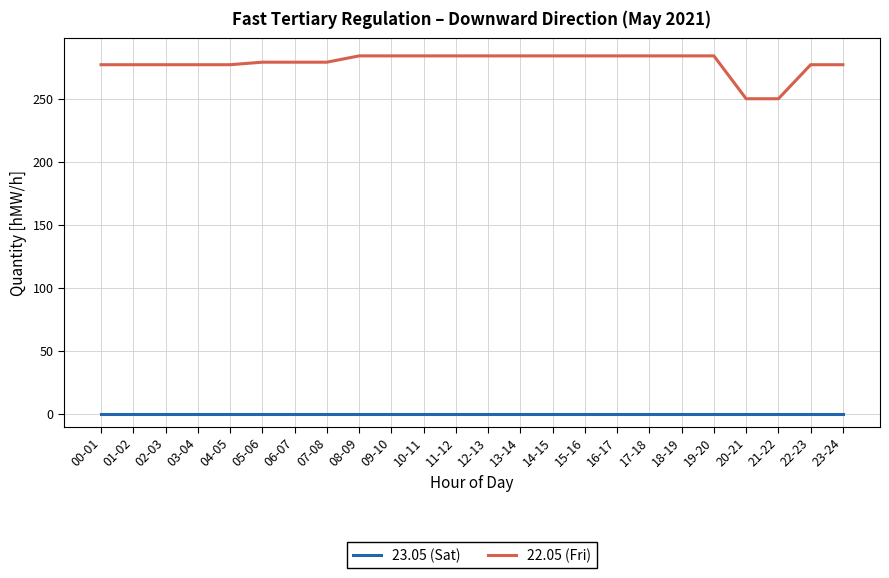

What position from the left is 12-13?

13